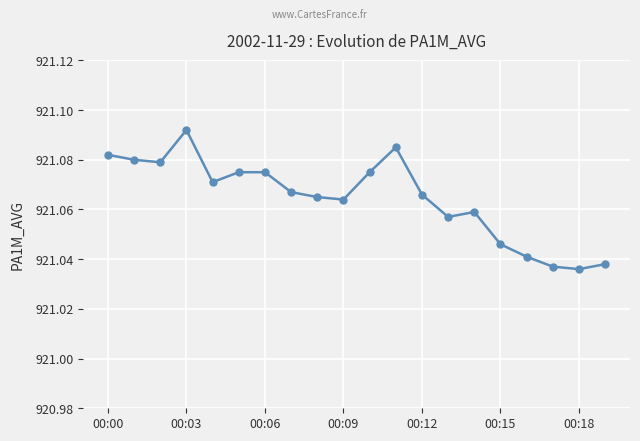

How many values are between 921 and 922?

20